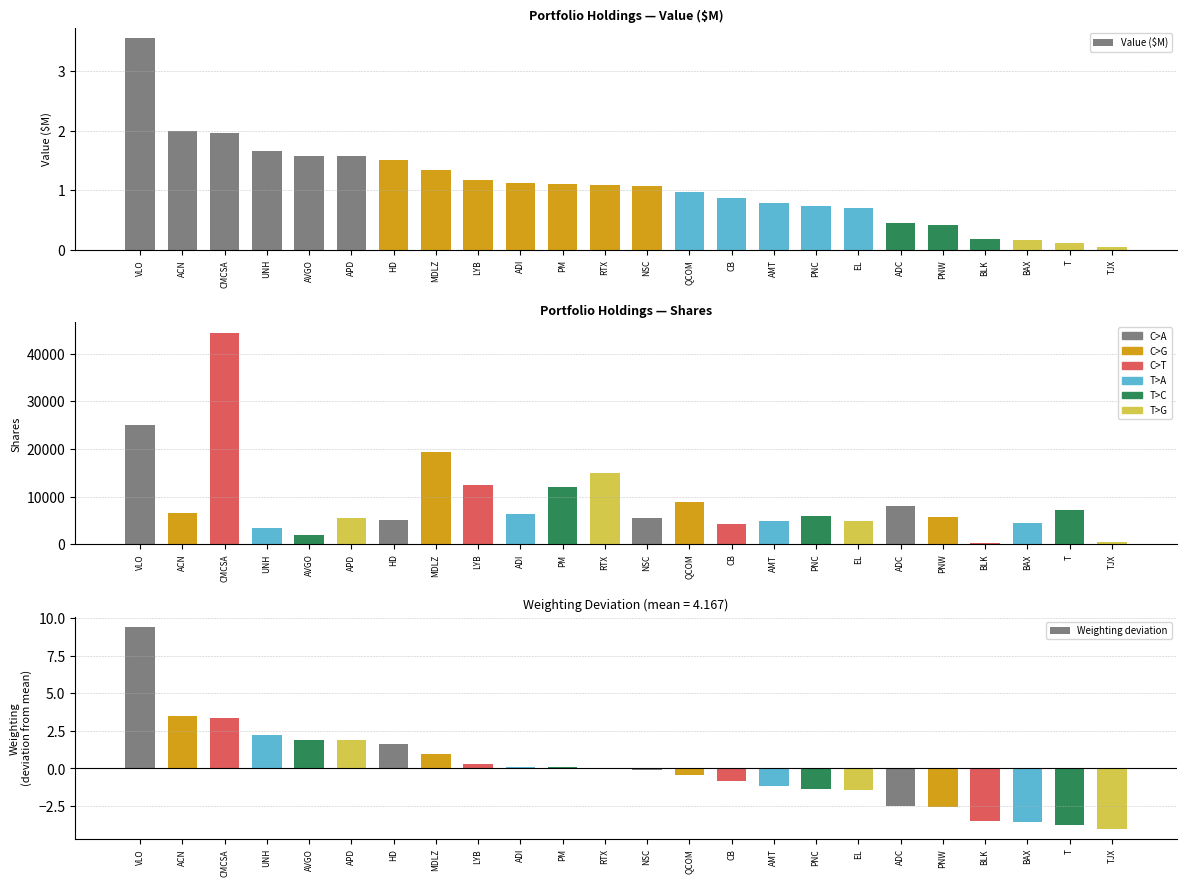

What is the maximum value shown in the chart?

44350.0